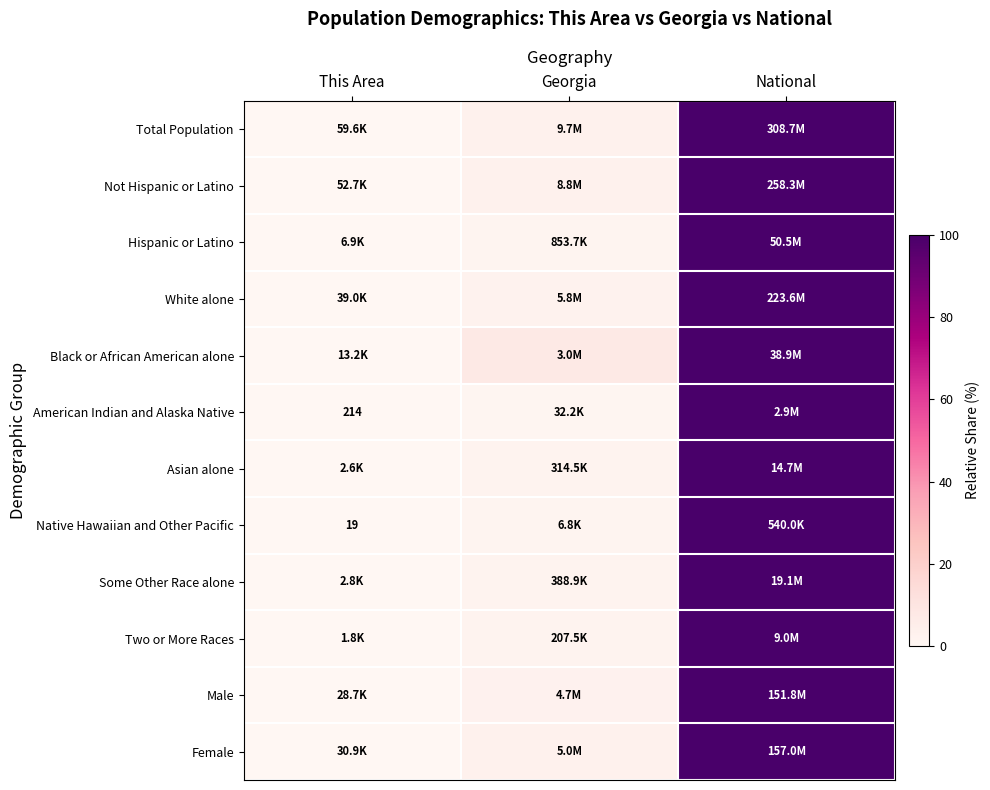

How many data points in Native Hawaiian and Other Pacific are above 1?

2